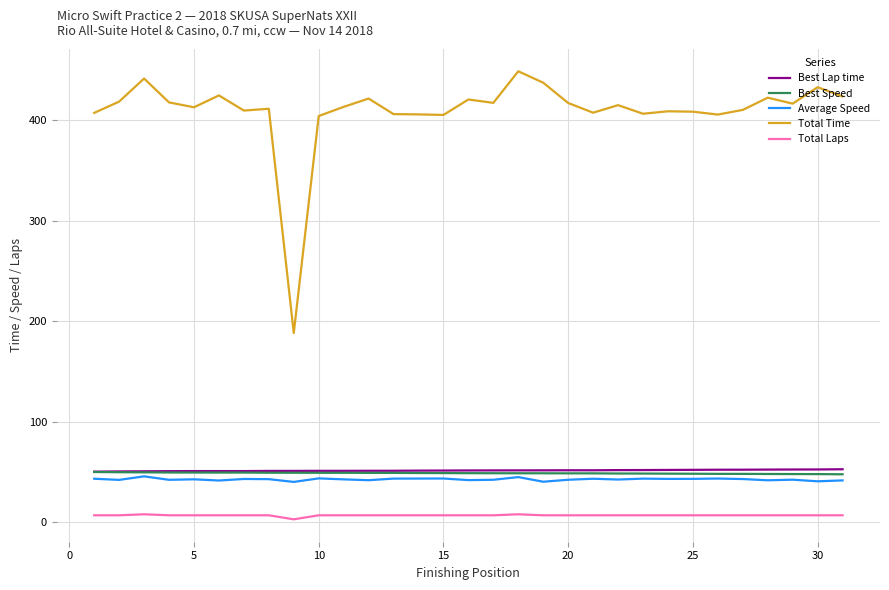

Which series has the widest spread of values?

Total Time